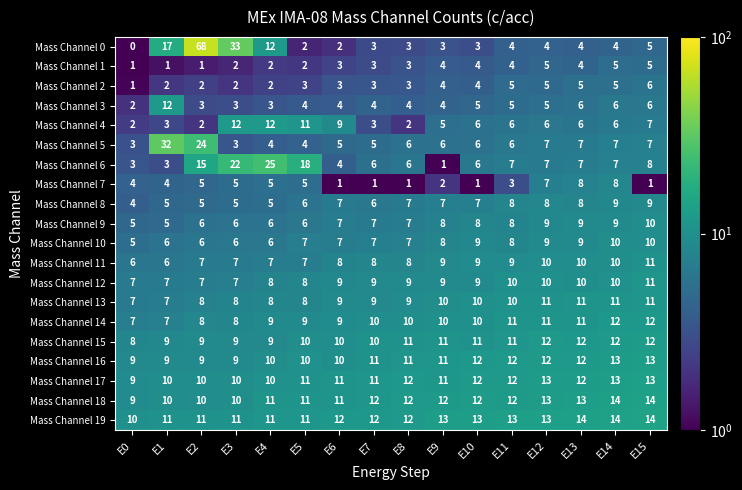

True or false: Mass Channel 16 has a value of 13 at E1.

False